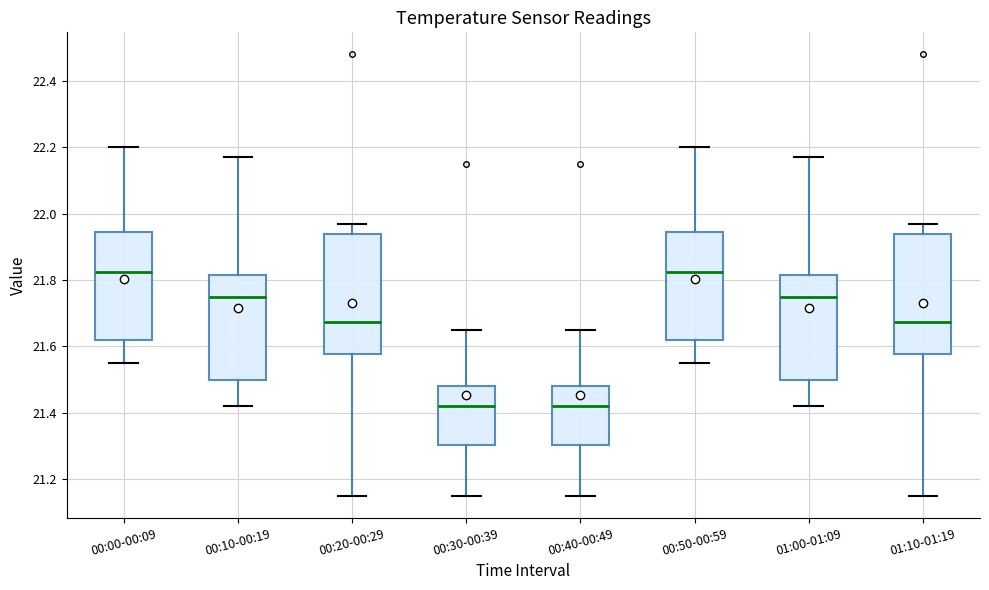

Reading left to right, transcribe this box plot: for each box, give where its median line is, the range the box spans, and where its two whiskers end, as read against the y-axis. The values are not printed on the chart, so give them approximately, as read against the axis.

00:00-00:09: median 21.82, box 21.62 to 21.94, whiskers 21.56 to 22.20
00:10-00:19: median 21.76, box 21.50 to 21.82, whiskers 21.42 to 22.18
00:20-00:29: median 21.68, box 21.58 to 21.94, whiskers 21.16 to 21.98
00:30-00:39: median 21.42, box 21.30 to 21.48, whiskers 21.16 to 21.66
00:40-00:49: median 21.42, box 21.30 to 21.48, whiskers 21.16 to 21.66
00:50-00:59: median 21.82, box 21.62 to 21.94, whiskers 21.56 to 22.20
01:00-01:09: median 21.76, box 21.50 to 21.82, whiskers 21.42 to 22.18
01:10-01:19: median 21.68, box 21.58 to 21.94, whiskers 21.16 to 21.98